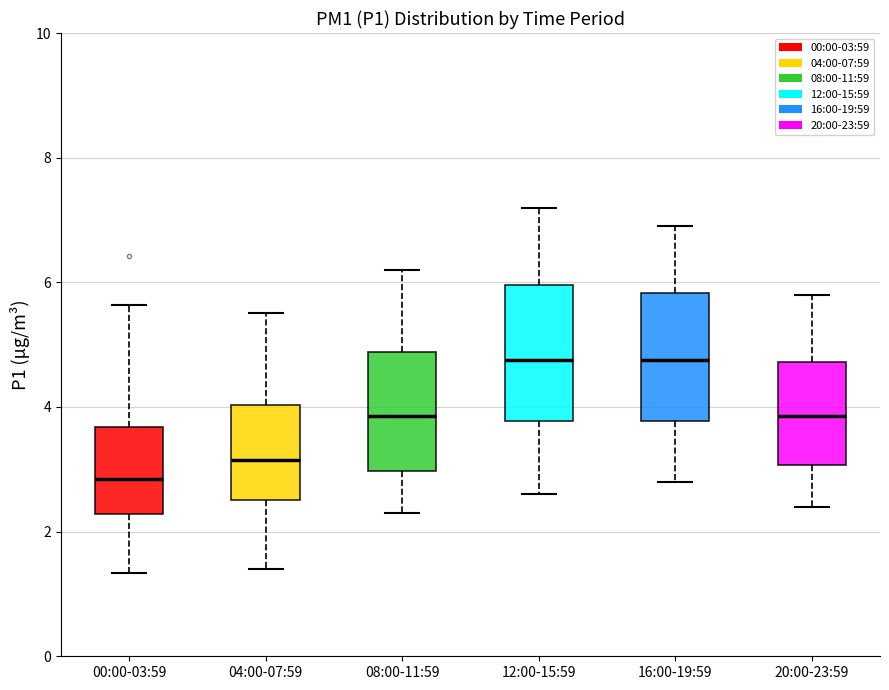

Reading left to right, transcribe this box plot: for each box, give where its median line is, the range the box spans, and where its two whiskers end, as read against the y-axis. The values are not printed on the chart, so give them approximately, as read against the axis.

00:00-03:59: median 2.8, box 2.2 to 3.6, whiskers 1.4 to 5.6
04:00-07:59: median 3.2, box 2.6 to 4.0, whiskers 1.4 to 5.6
08:00-11:59: median 3.8, box 3.0 to 4.8, whiskers 2.4 to 6.2
12:00-15:59: median 4.8, box 3.8 to 6.0, whiskers 2.6 to 7.2
16:00-19:59: median 4.8, box 3.8 to 5.8, whiskers 2.8 to 7.0
20:00-23:59: median 3.8, box 3.0 to 4.8, whiskers 2.4 to 5.8